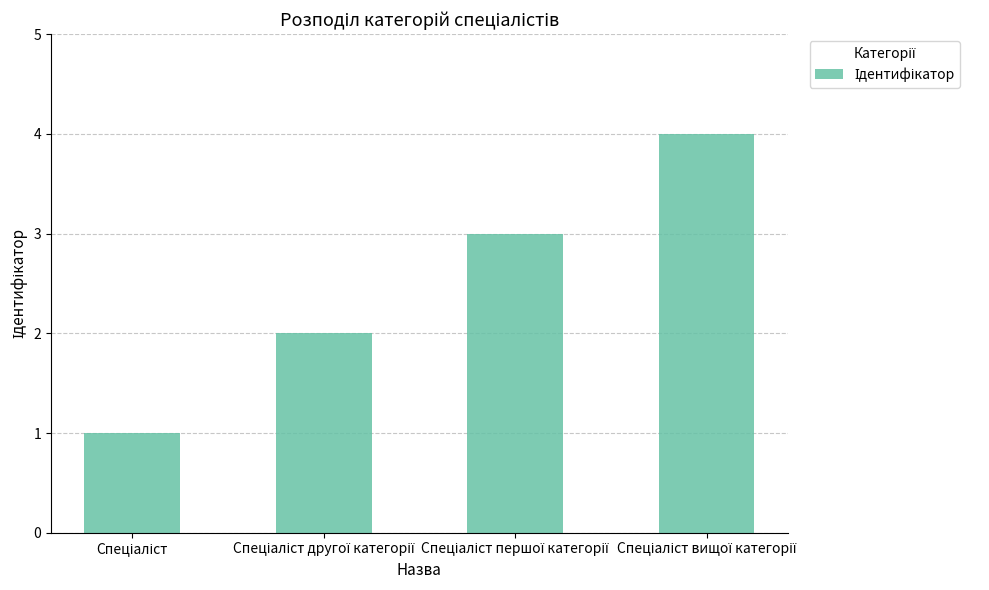

How many bars are there in total?

4